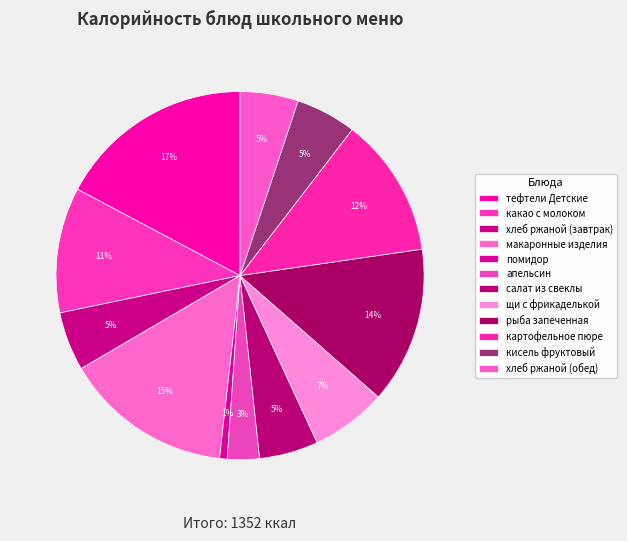

To the nearest percent, what portion does апельсин represent?

3%